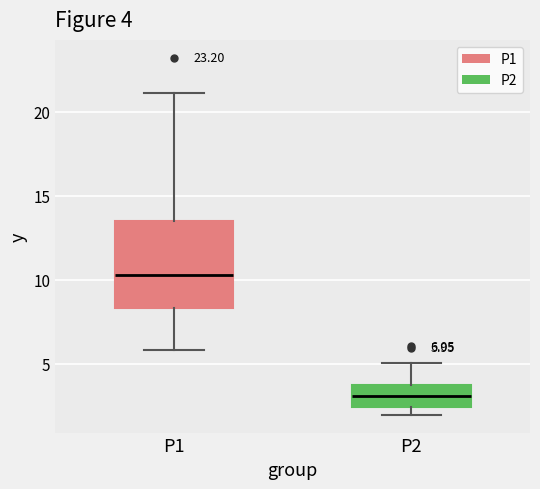

Which box has the lowest median line?

P2